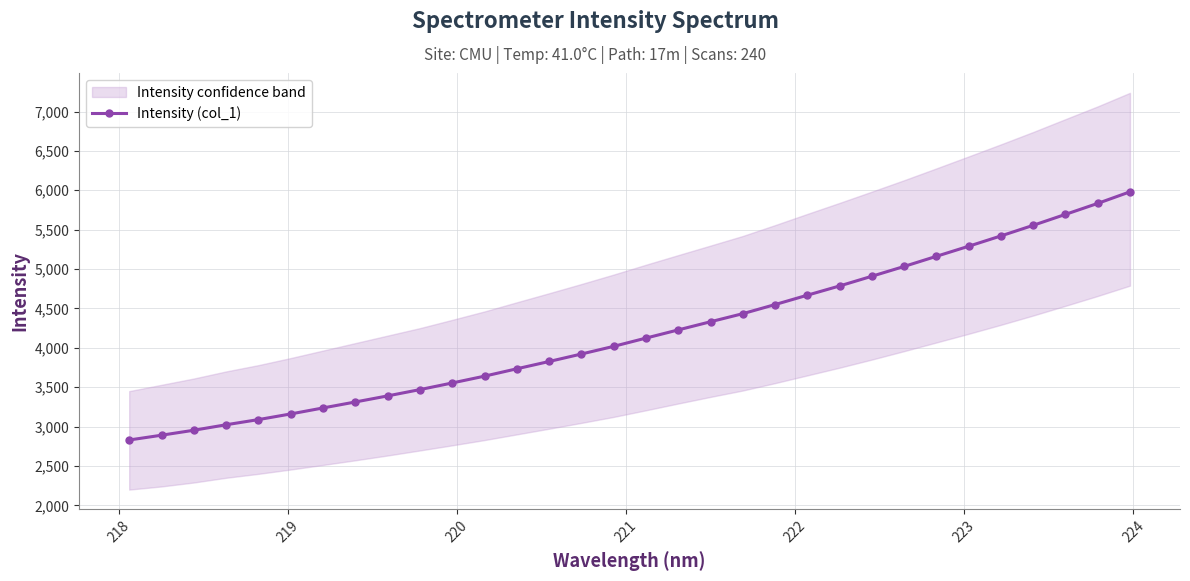

What is the value of the 31st point from the left?

5833.4